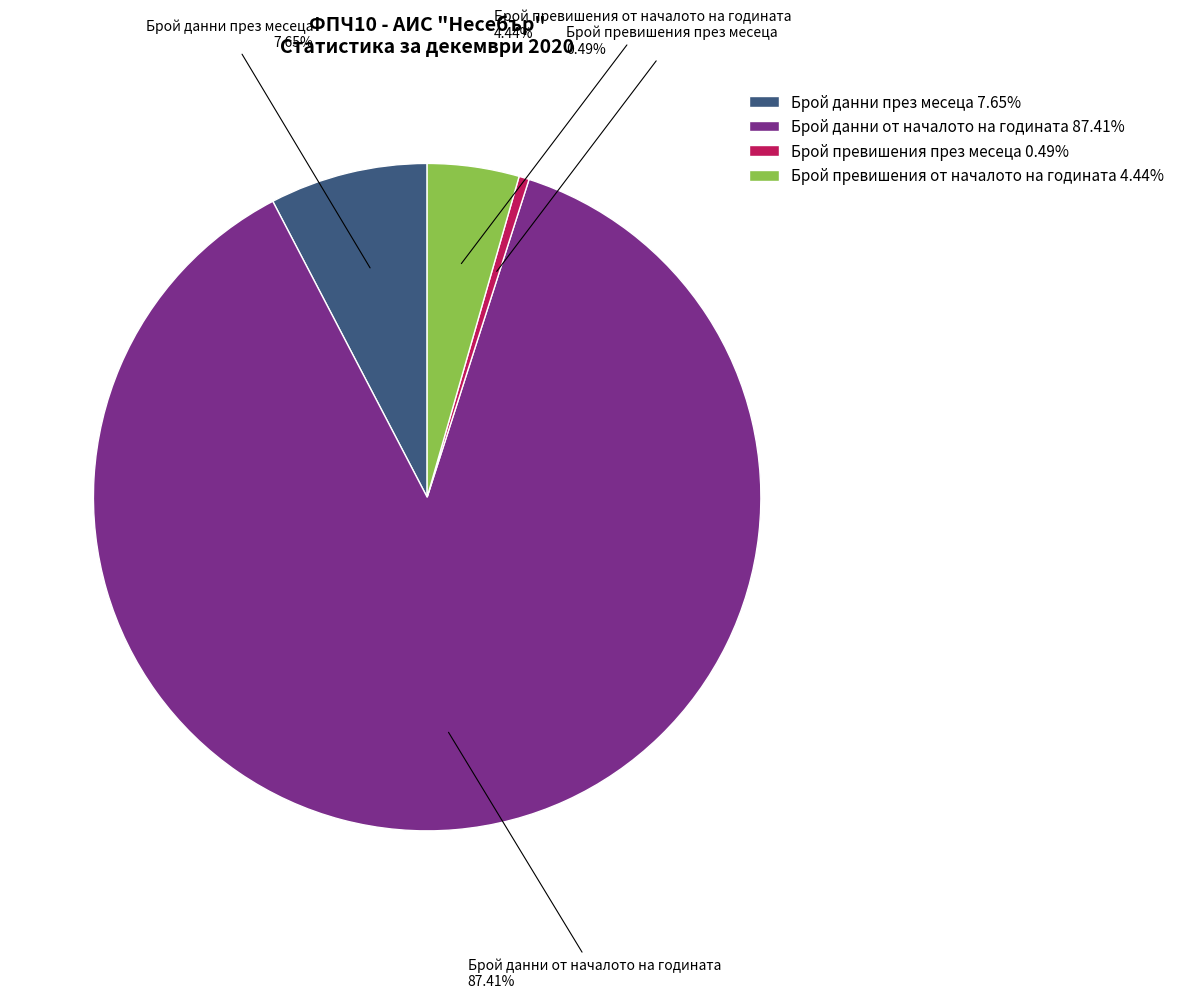

How many slices are in this pie chart?

4